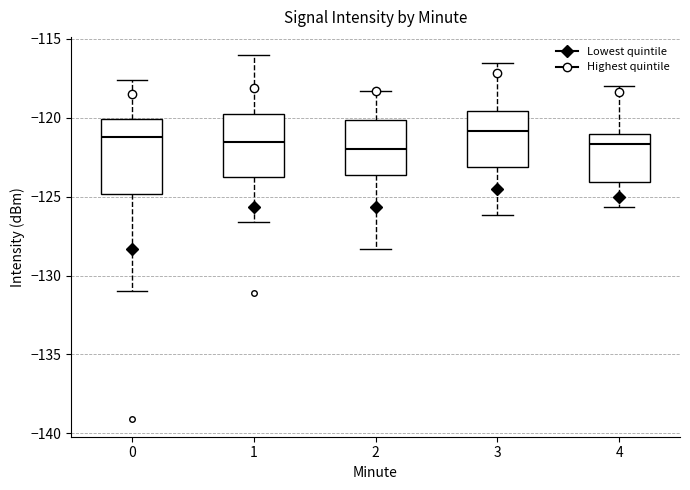

Which box is the tallest, from its lower edge to its upper edge?

0